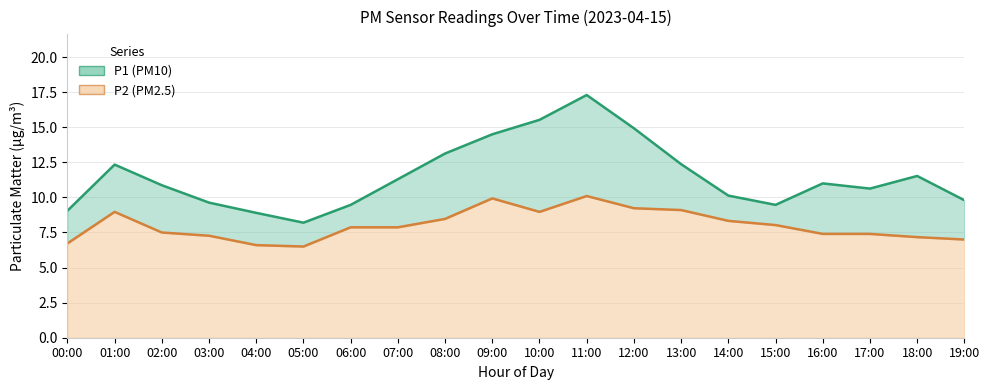

Read the P1 value at 18:00.

11.5